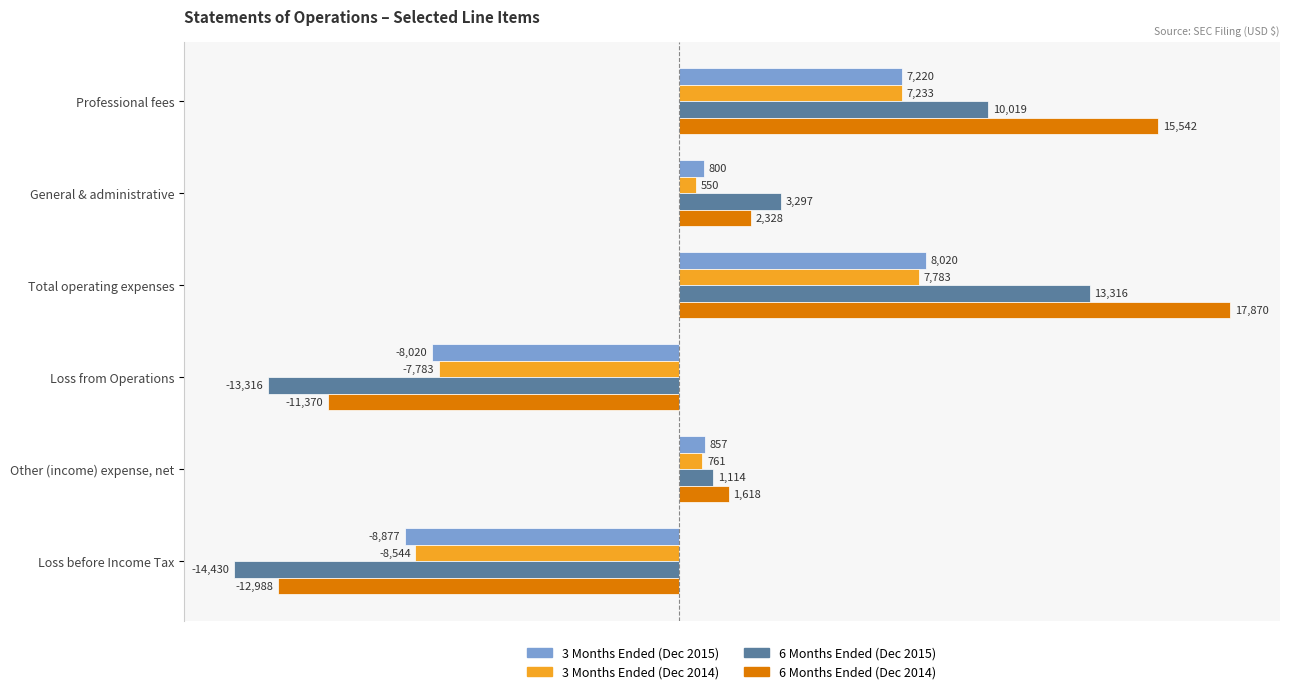

How many series are shown in this chart?

4